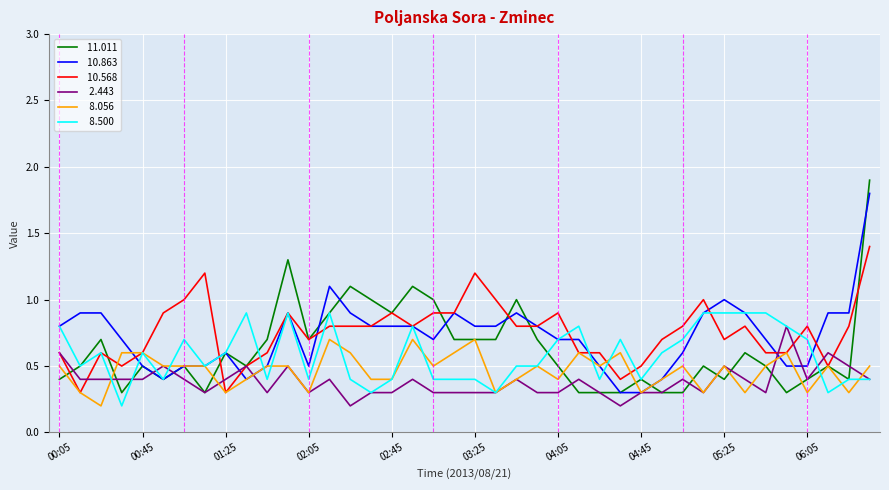

What is the greatest value displayed?

1.9